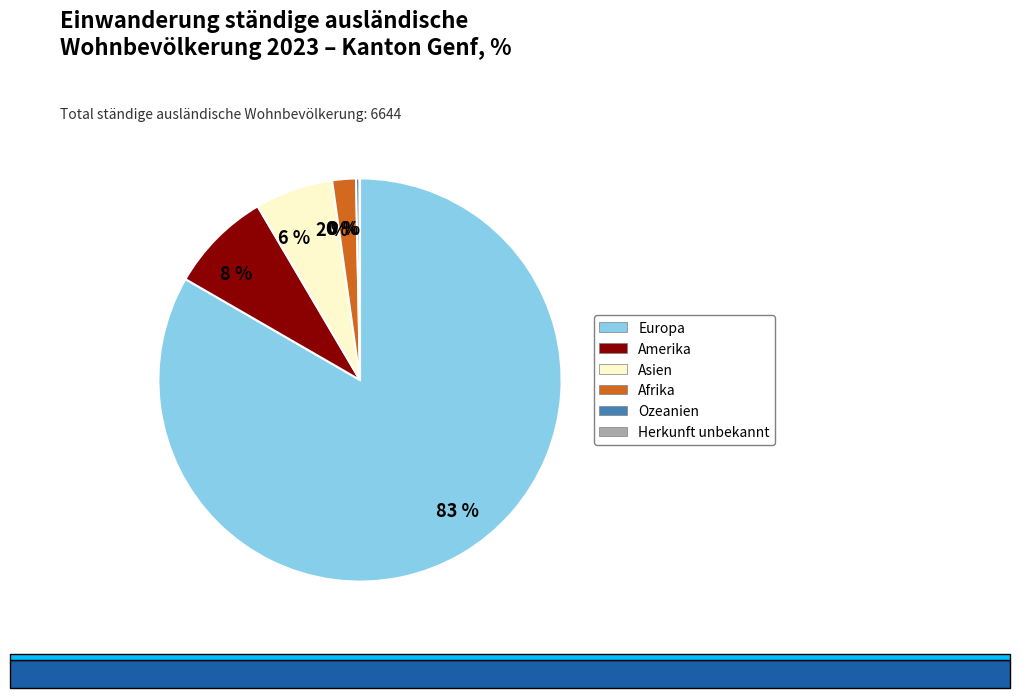

Does any single category account for the majority?

Yes